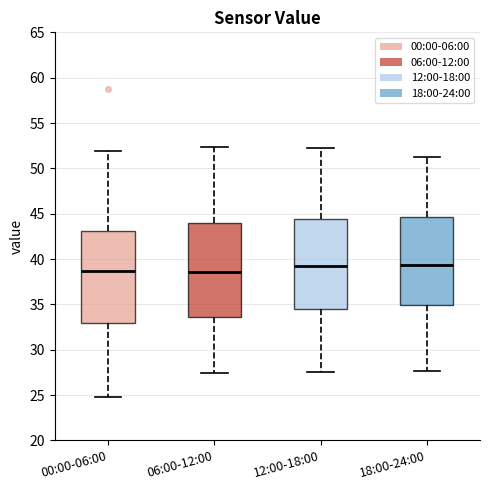

Reading left to right, transcribe this box plot: for each box, give where its median line is, the range the box spans, and where its two whiskers end, as read against the y-axis. The values are not printed on the chart, so give them approximately, as read against the axis.

00:00-06:00: median 38.5, box 33.0 to 43.0, whiskers 25.0 to 52.0
06:00-12:00: median 38.5, box 33.5 to 44.0, whiskers 27.5 to 52.5
12:00-18:00: median 39.5, box 34.5 to 44.5, whiskers 27.5 to 52.0
18:00-24:00: median 39.5, box 35.0 to 44.5, whiskers 27.5 to 51.5